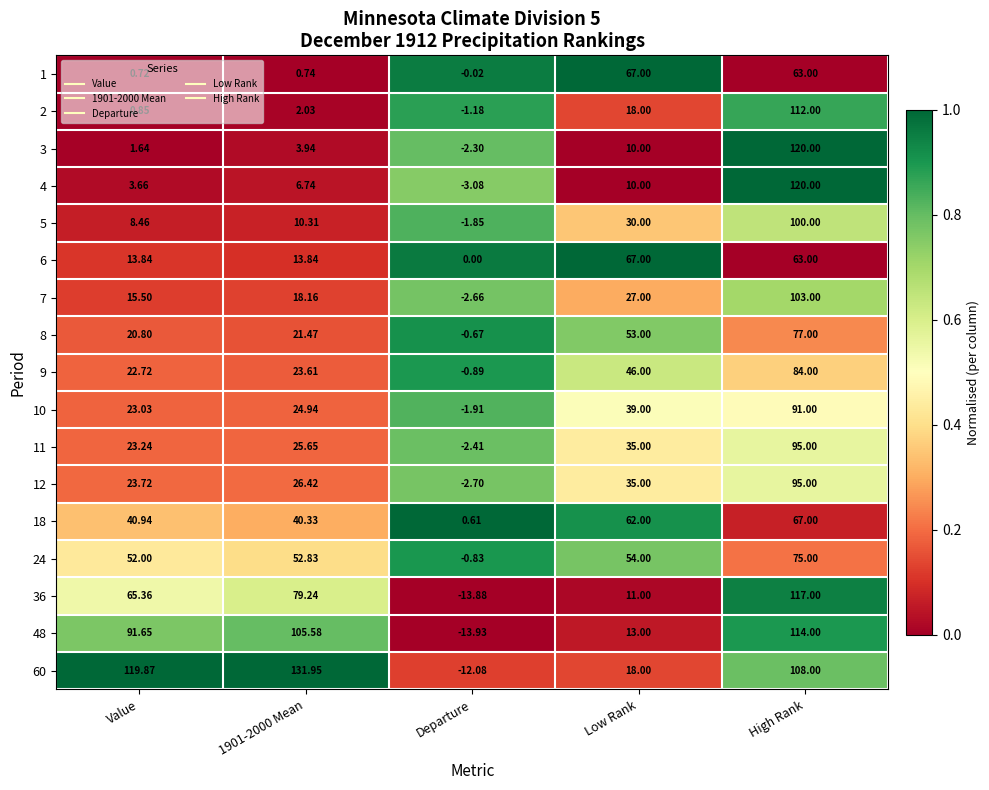

At which label does 5 reach its minimum?

Departure